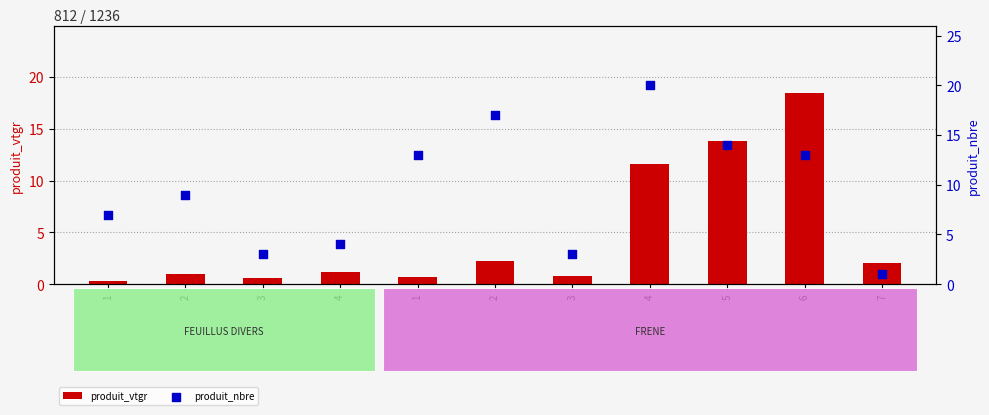

Is the value of produit_vtgr at 1 greater than the value of produit_nbre at 5?

No